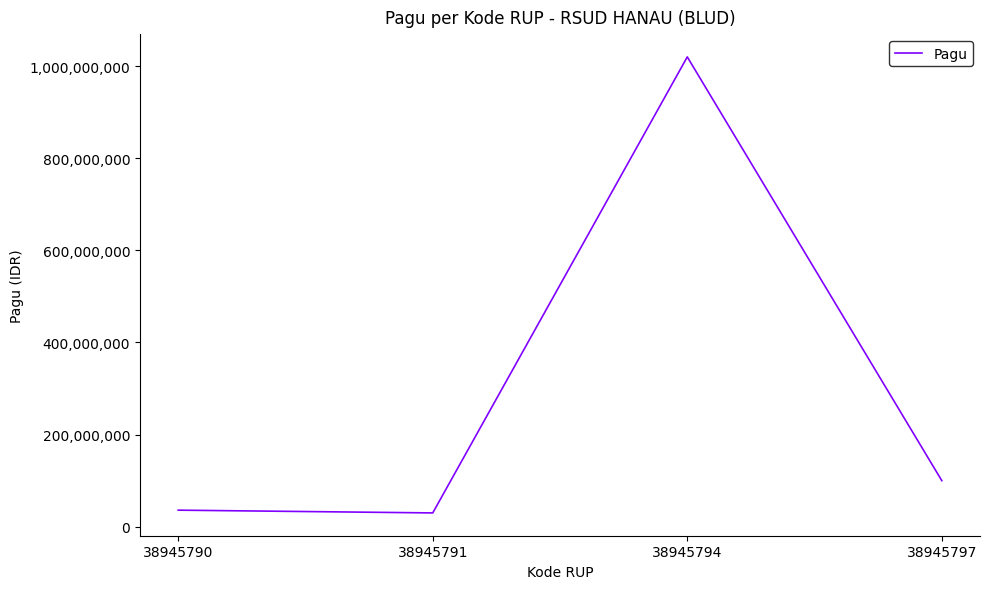

Which label corresponds to the largest value in the chart?

38945794